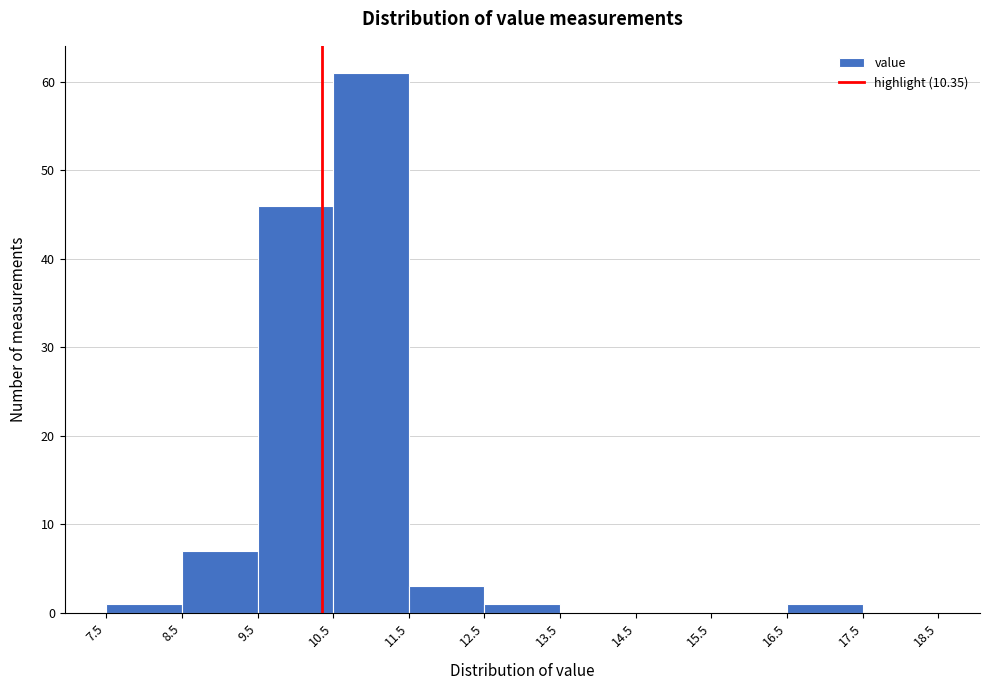

Reading left to right, transcribe this chart: for each bar, give the range it covers on the x-axis and its height. The values are not printed on the chart, so give them approximately, as read against the axis.

7.5 to 8.5: 1
8.5 to 9.5: 7
9.5 to 10.5: 46
10.5 to 11.5: 61
11.5 to 12.5: 3
12.5 to 13.5: 1
13.5 to 14.5: 0
14.5 to 15.5: 0
15.5 to 16.5: 0
16.5 to 17.5: 1
17.5 to 18.5: 0